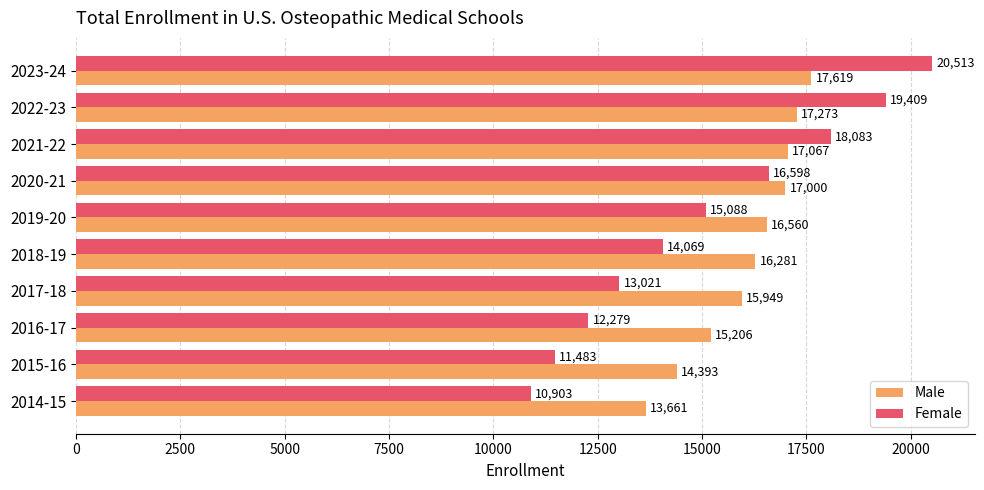

What are all the series names shown in the legend?

Male, Female